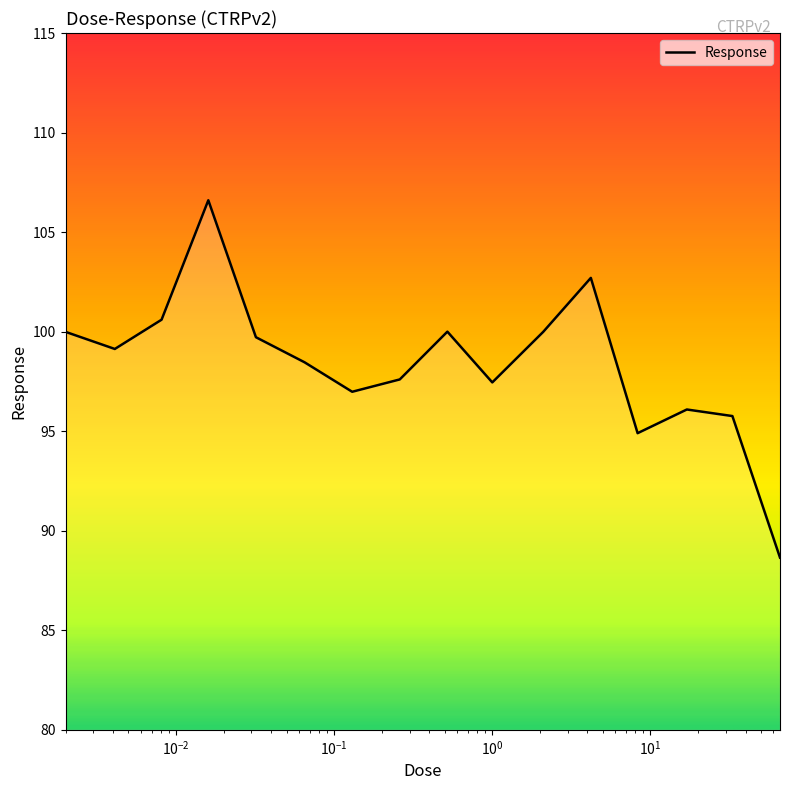

What is the minimum value shown in the chart?

88.7